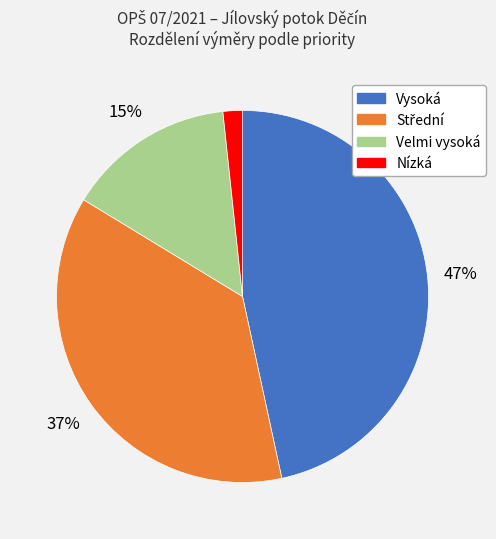

Which slice is the largest?

Vysoká